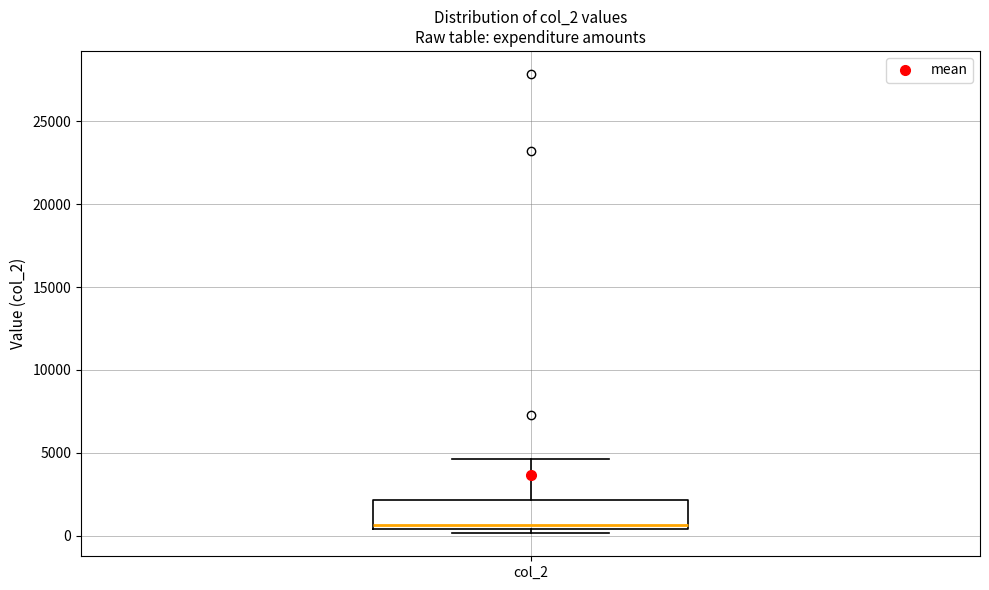

Where is the upper edge of the box for col_2 on the y-axis? The values are not printed on the chart, so give them approximately, as read against the axis.

2000